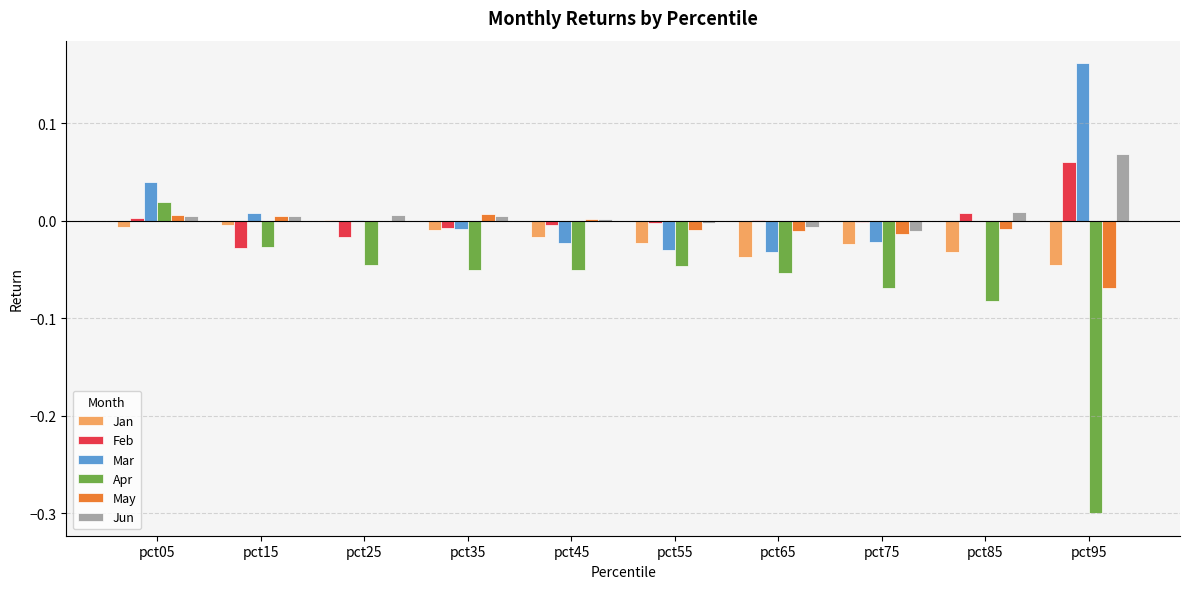

True or false: Apr has a value of -0.0 at pct15.

True